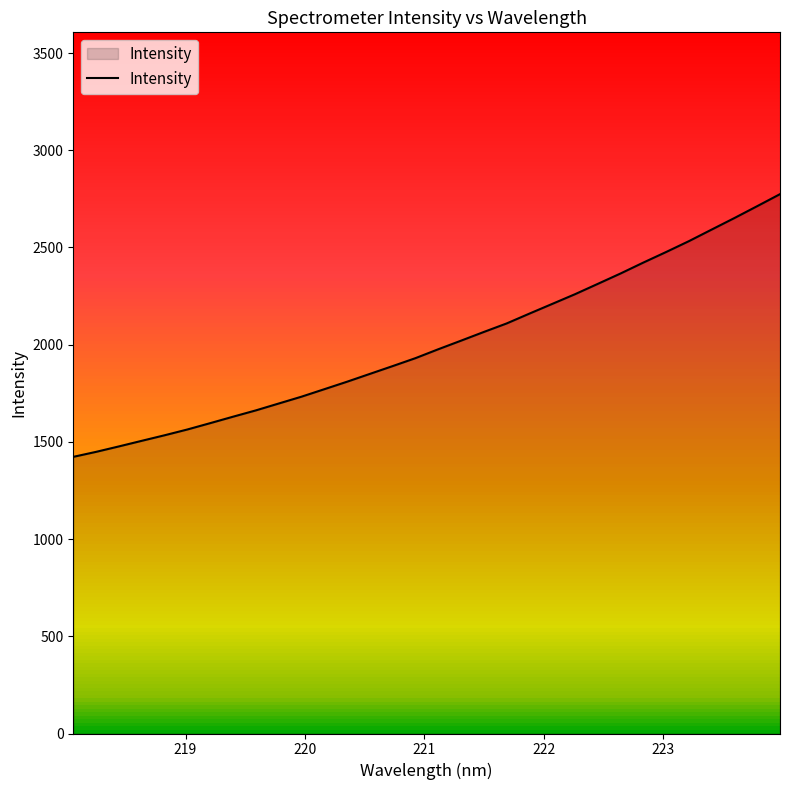

What is the minimum value shown in the chart?

1422.9